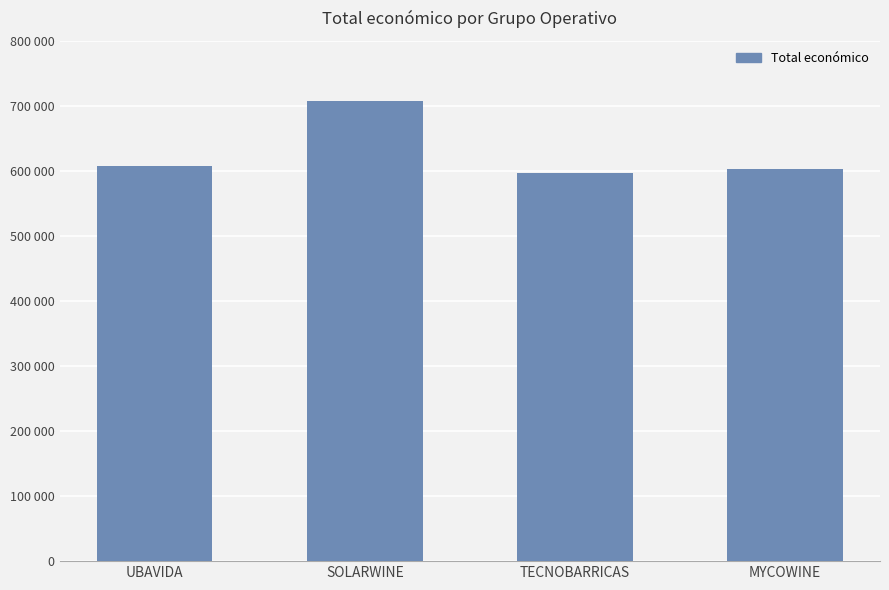

What is the label of the 2nd bar from the right?

TECNOBARRICAS